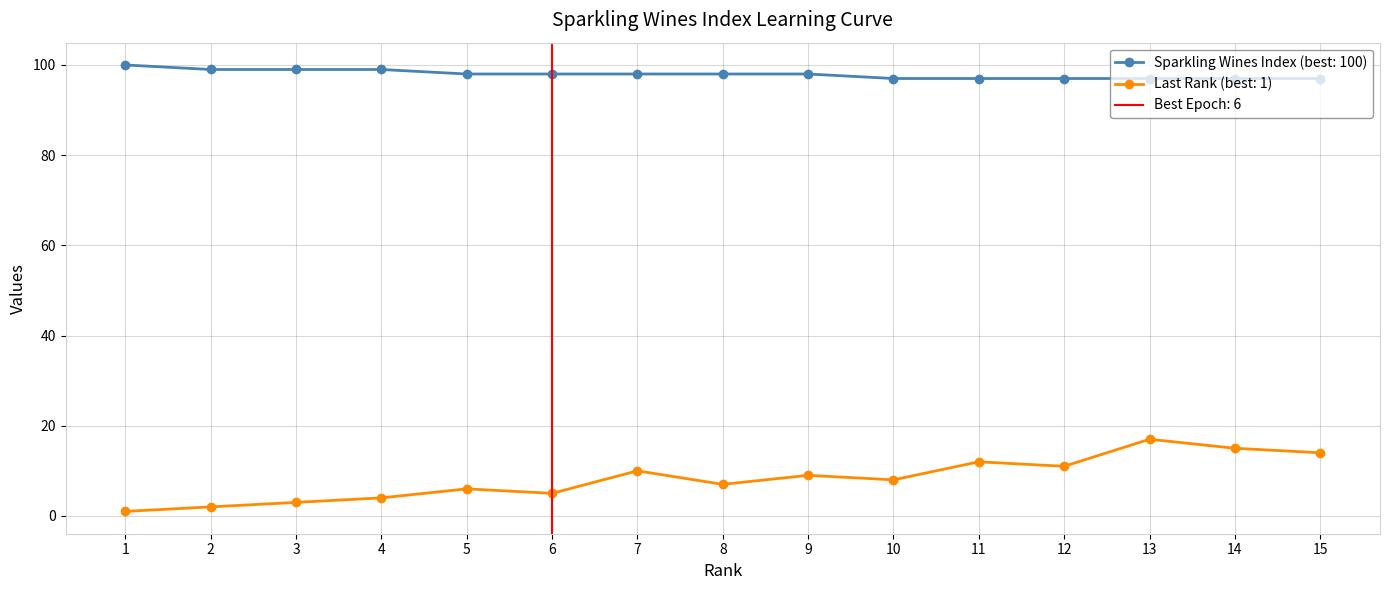

The value of sparkling wines index at 9 is 98. True or false?

True